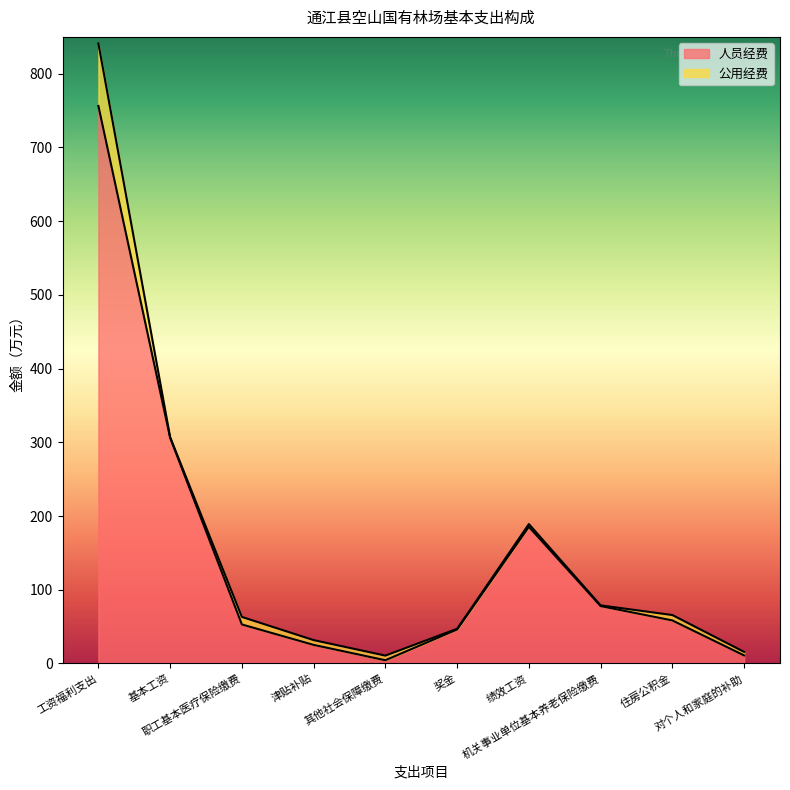

Does the chart display data point markers on the line(s)?

No